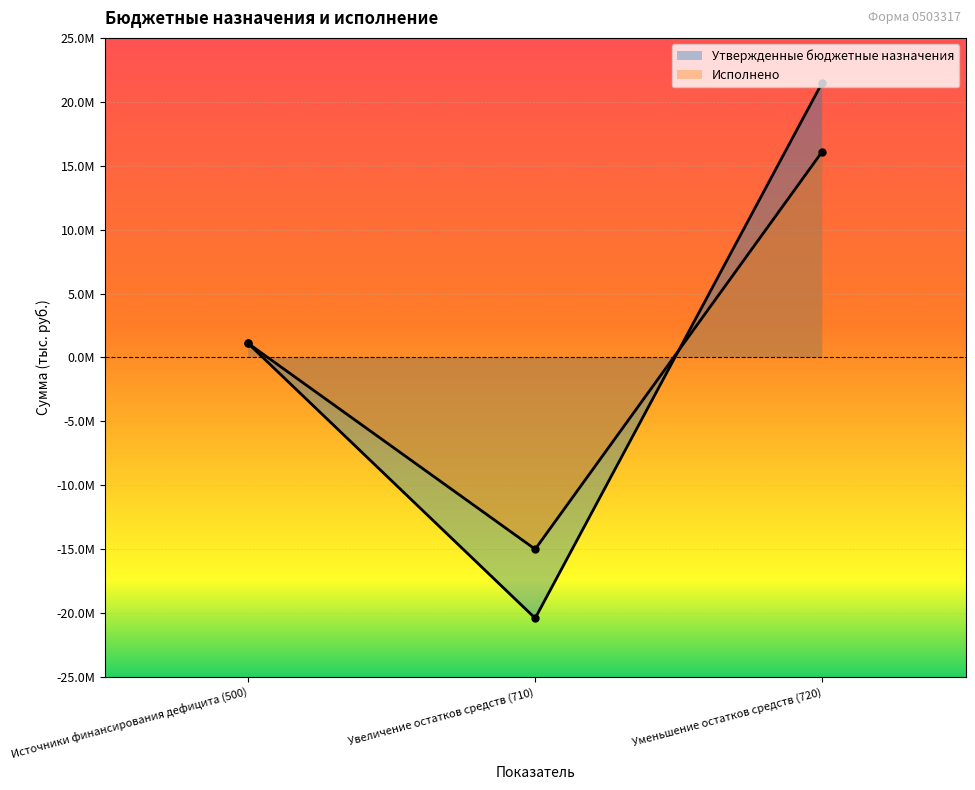

What is the smallest value displayed?

-20406700.0